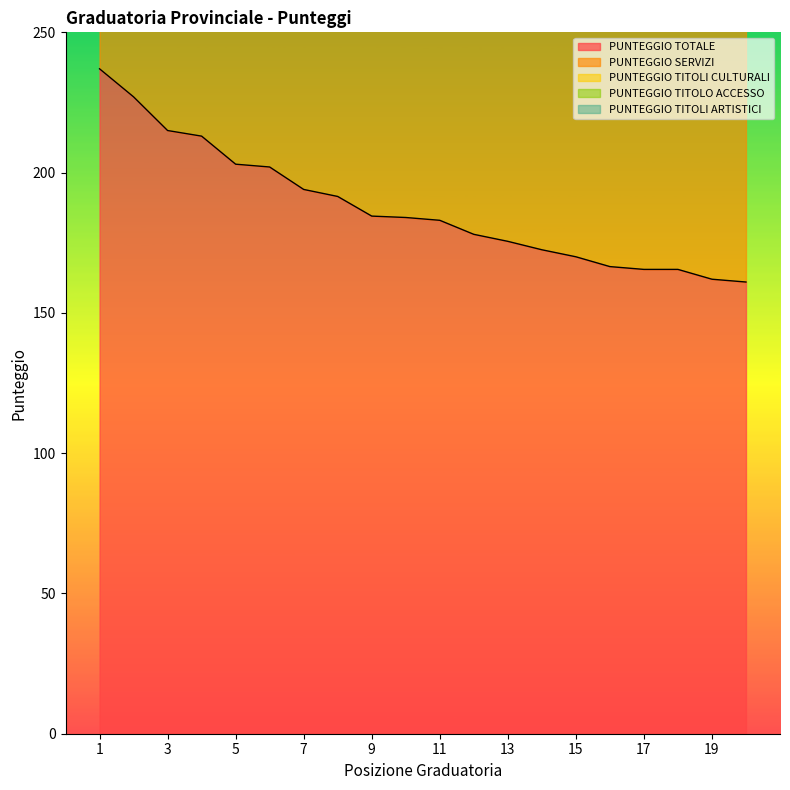

What is the greatest value displayed?

237.0